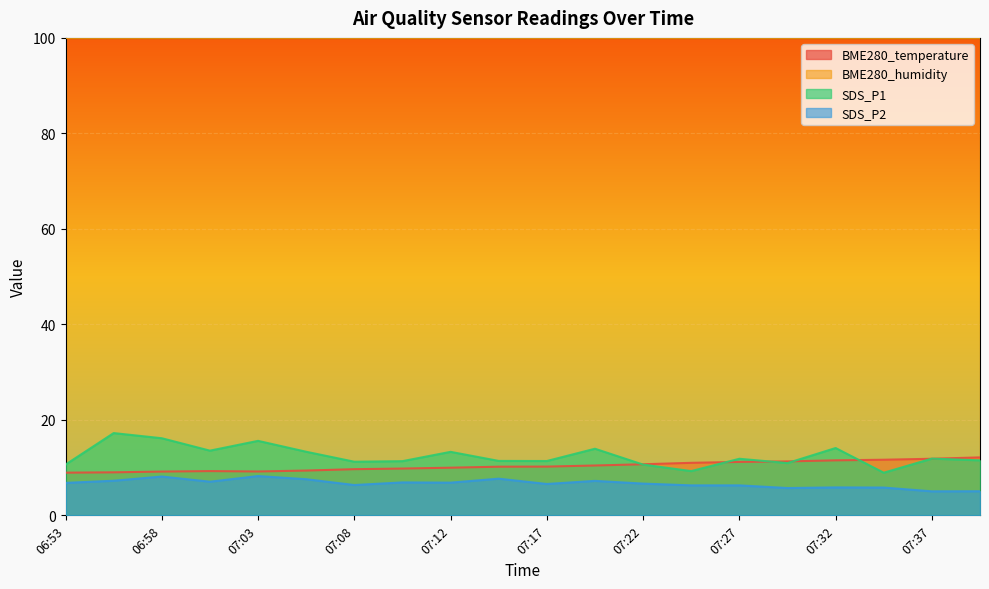

What is the smallest value displayed?

5.0